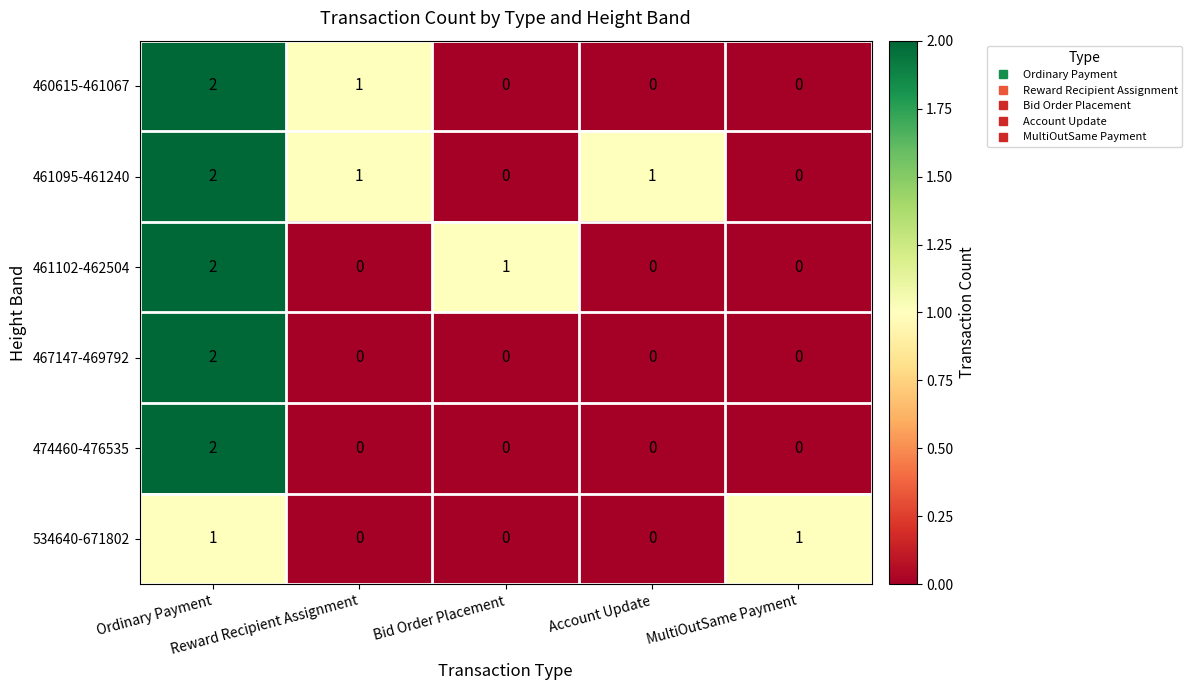

Which series has the largest total across all categories?

461095-461240